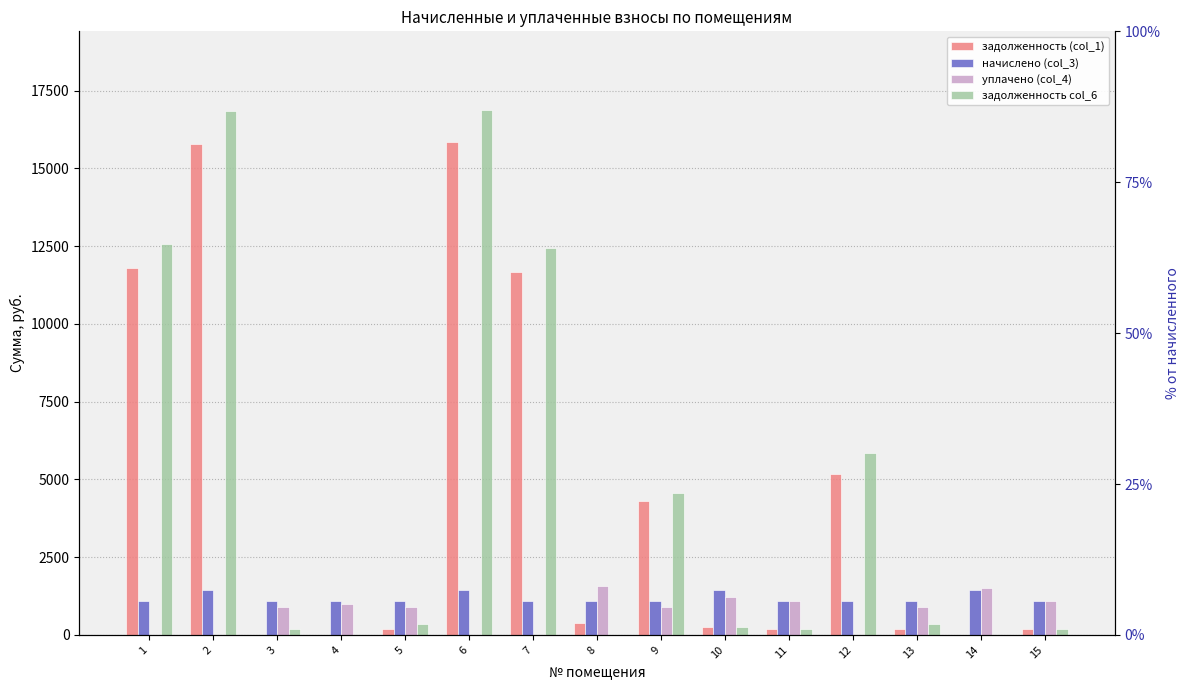

Is the value of задолженность (col_1) at 4 greater than the value of задолженность col_6 at 13?

No